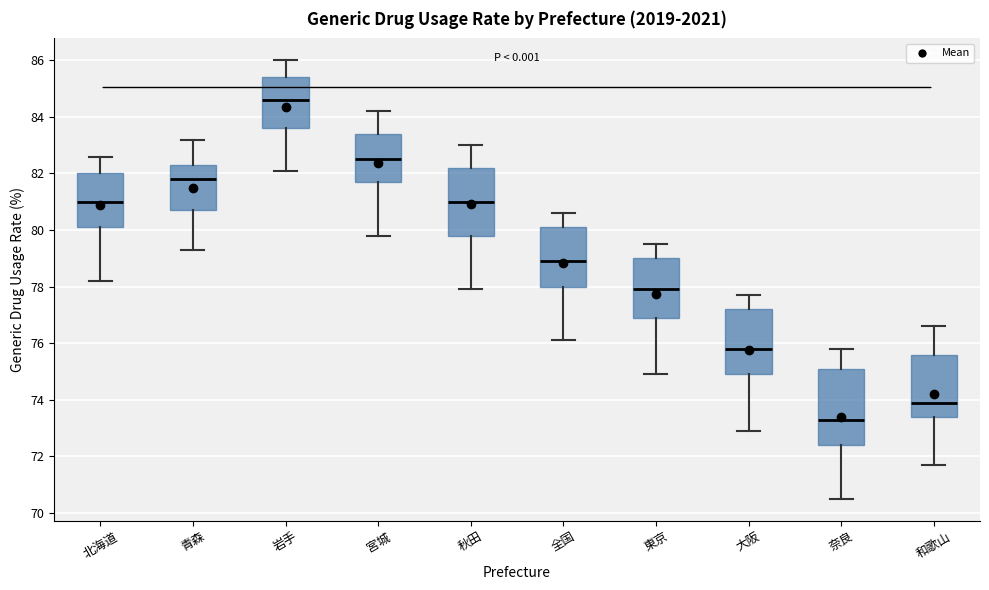

Reading left to right, read every box against the y-axis: the position of its median line, the range the box covers, and the ends of its whiskers. The values are not printed on the chart, so give them approximately, as read against the axis.

北海道: median 81.0, box 80.2 to 82.0, whiskers 78.2 to 82.6
青森: median 81.8, box 80.8 to 82.4, whiskers 79.4 to 83.2
岩手: median 84.6, box 83.6 to 85.4, whiskers 82.2 to 86.0
宮城: median 82.6, box 81.8 to 83.4, whiskers 79.8 to 84.2
秋田: median 81.0, box 79.8 to 82.2, whiskers 78.0 to 83.0
全国: median 79.0, box 78.0 to 80.2, whiskers 76.2 to 80.6
東京: median 78.0, box 77.0 to 79.0, whiskers 75.0 to 79.6
大阪: median 75.8, box 75.0 to 77.2, whiskers 73.0 to 77.8
奈良: median 73.4, box 72.4 to 75.2, whiskers 70.6 to 75.8
和歌山: median 74.0, box 73.4 to 75.6, whiskers 71.8 to 76.6